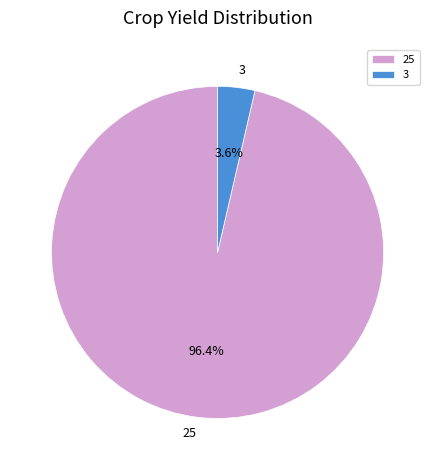

What percentage is the 3 slice, to the nearest percent?

4%